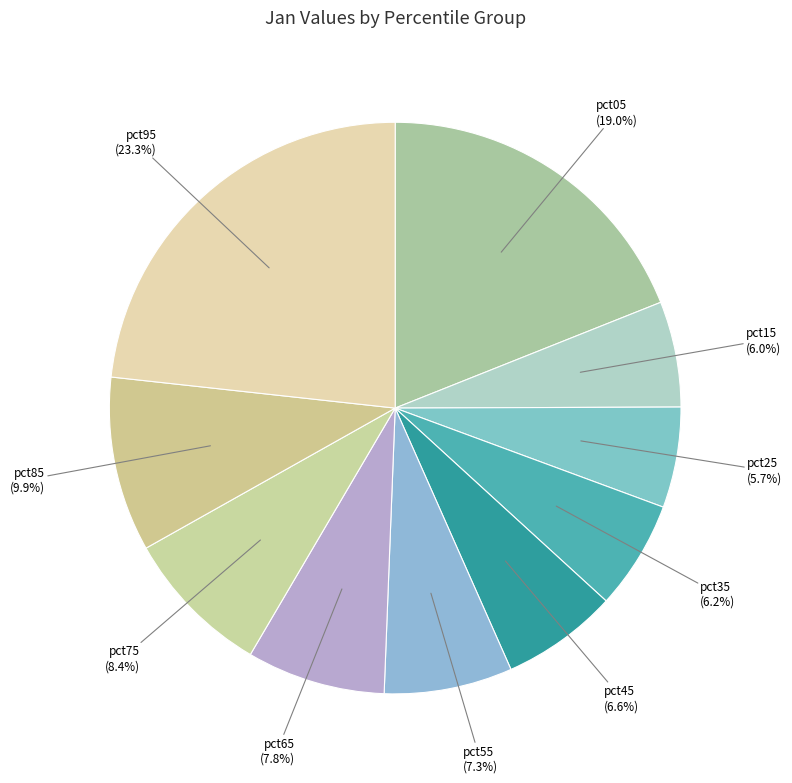

The pct95 slice represents 23% of the pie. True or false?

True